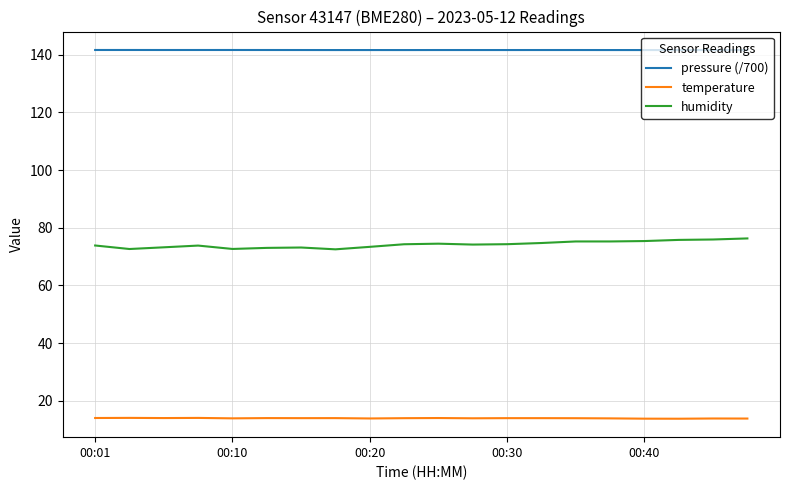

True or false: humidity and pressure (/700) intersect in this chart.

False